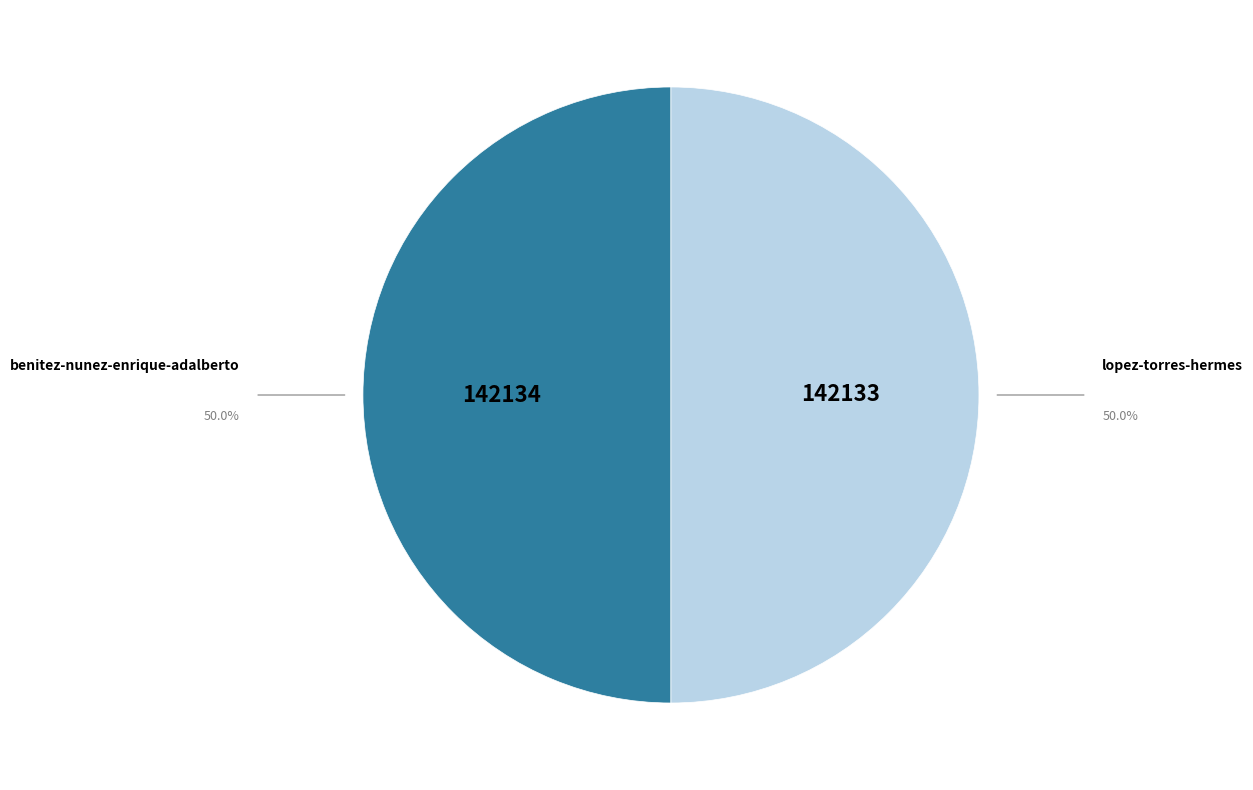

Do benitez-nunez-enrique-adalberto and lopez-torres-hermes together represent more than half of the pie?

Yes